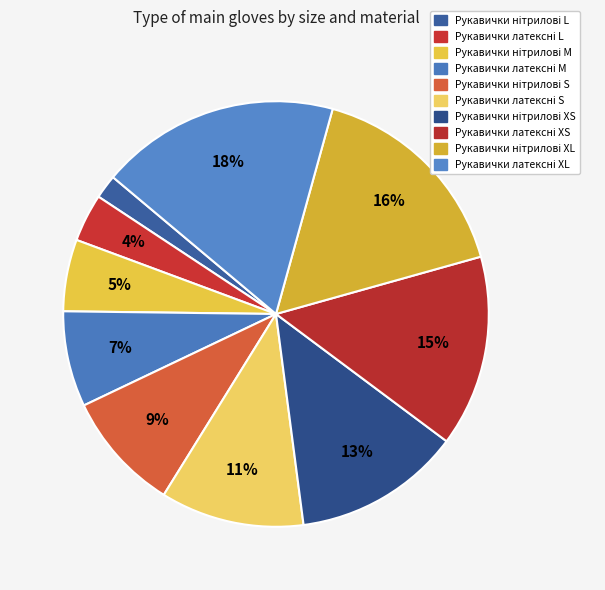

How much of the chart is everything except Рукавички латексні XS?

85.5%